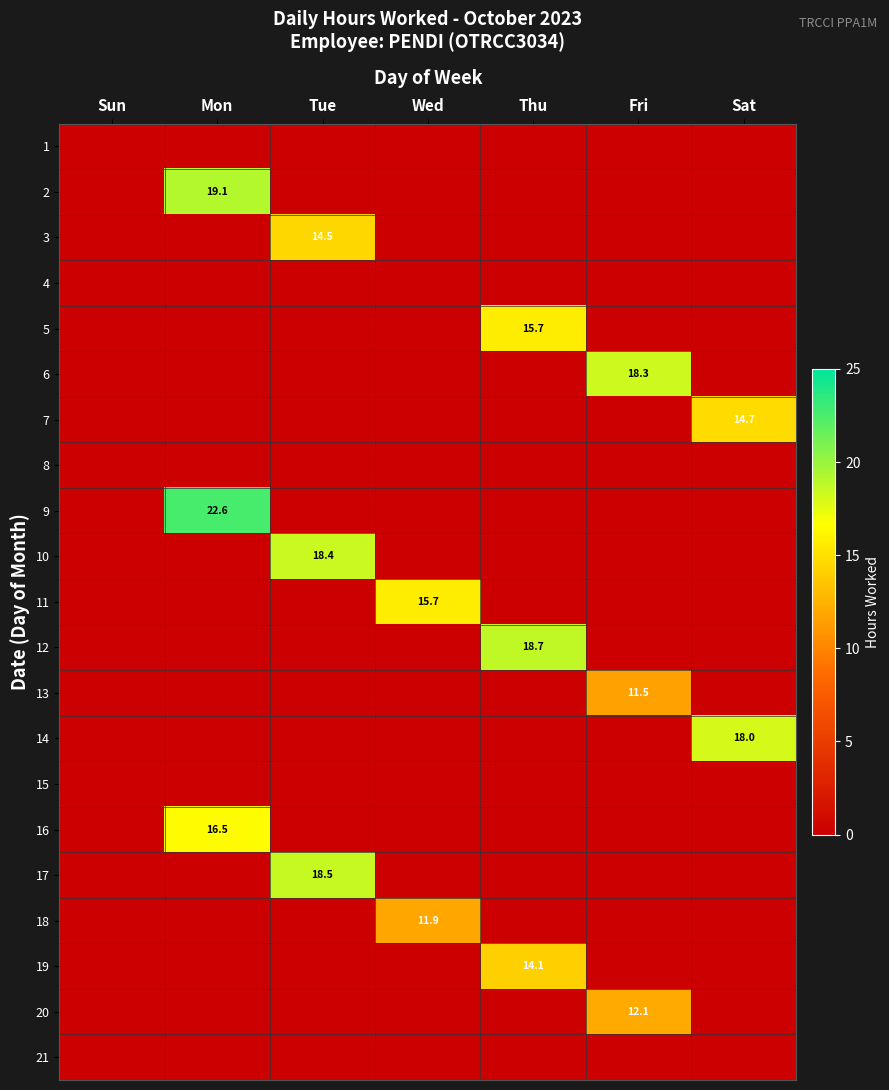

Between Thu and Wed, which is larger?

Thu